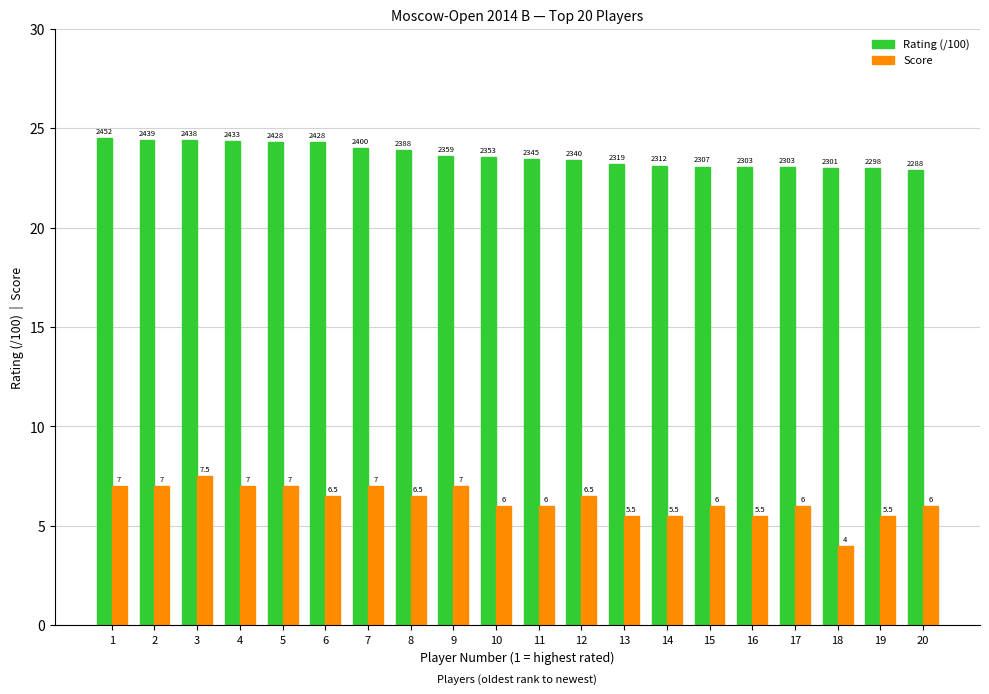

Which category has the lowest value in the Score series?

18